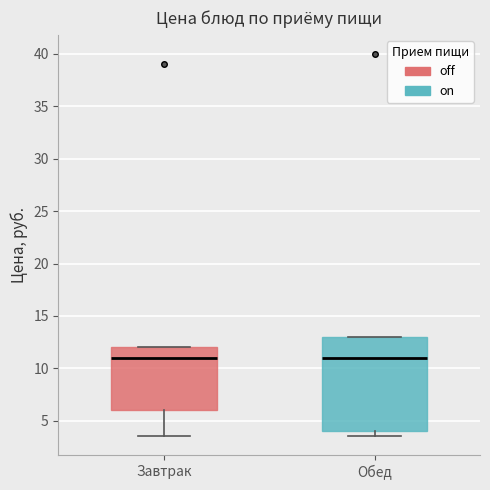

Where does the median line of the box for Обед sit on the y-axis? The values are not printed on the chart, so give them approximately, as read against the axis.

11.0